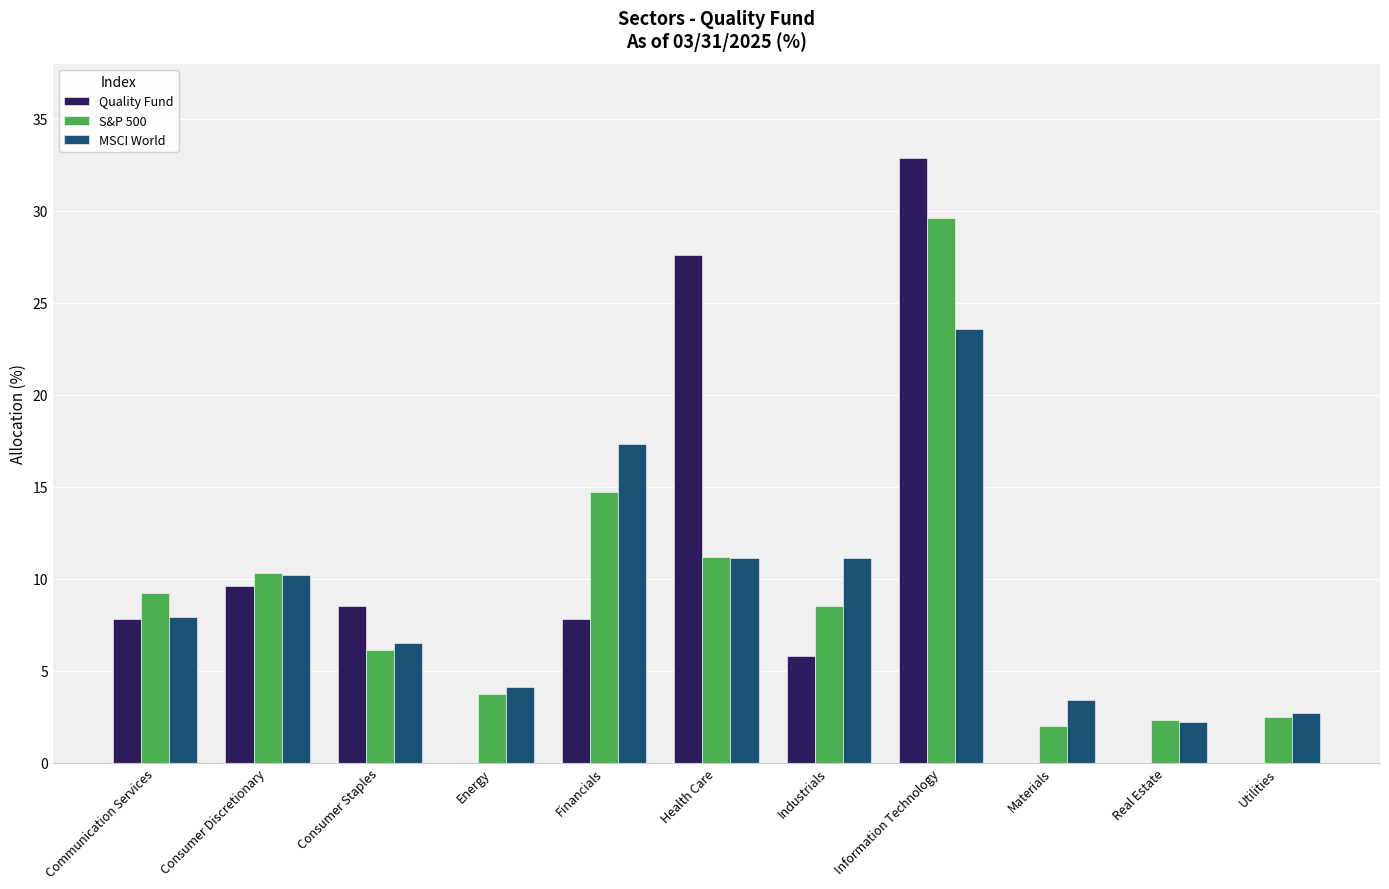

The value of Quality Fund at Consumer Discretionary is 9.6. True or false?

True